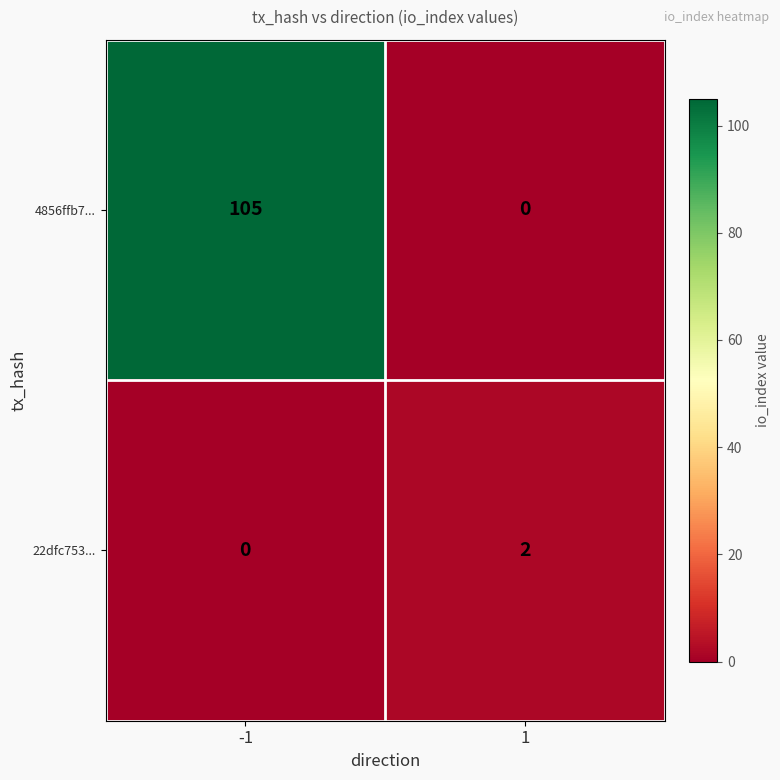

Reading right to left, what are all the values shown in this chart?

4856ffb7...: 1=0	-1=105
22dfc753...: 1=2	-1=0